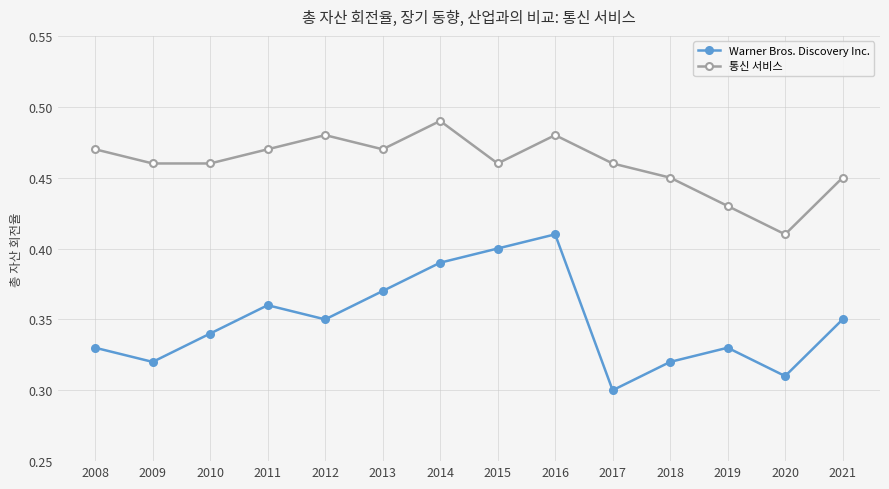

At which label is Warner Bros. Discovery Inc. closest to 0?

2017